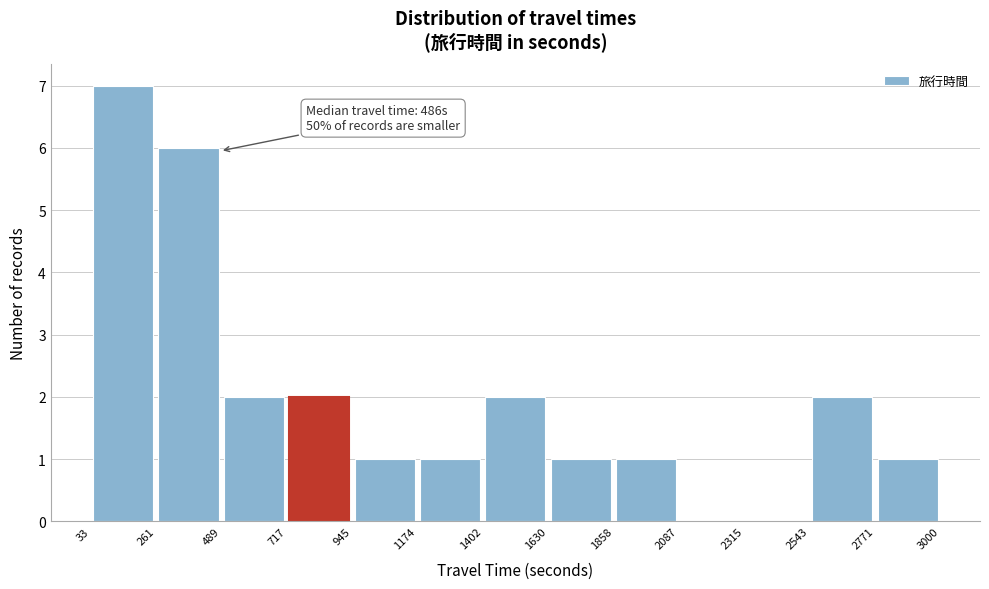

Over which range of the x-axis is the bar tallest?

33 to 261